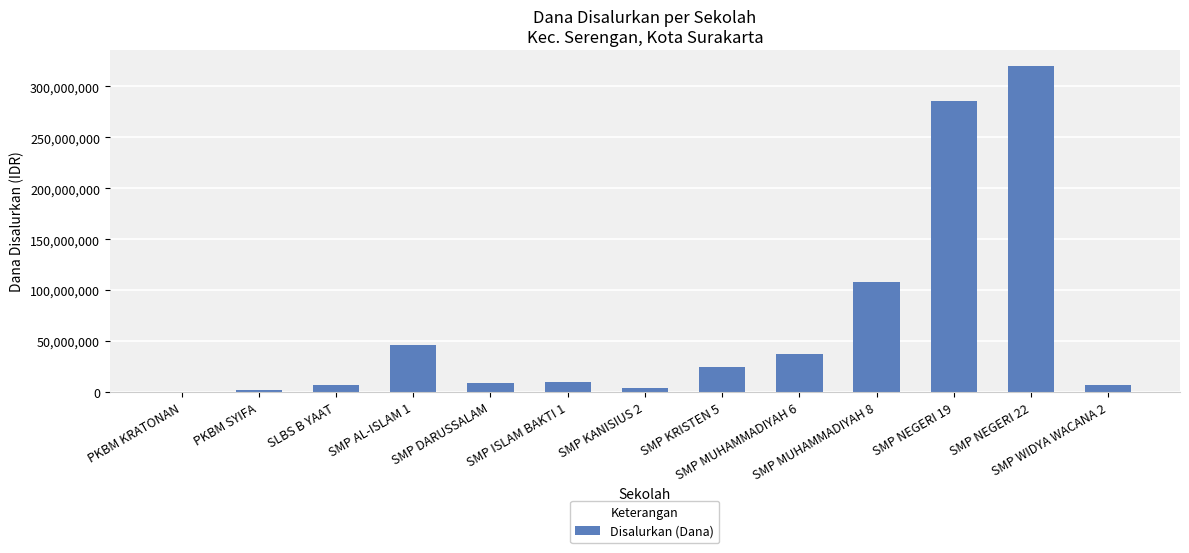

What is the sum of all values?

859125000